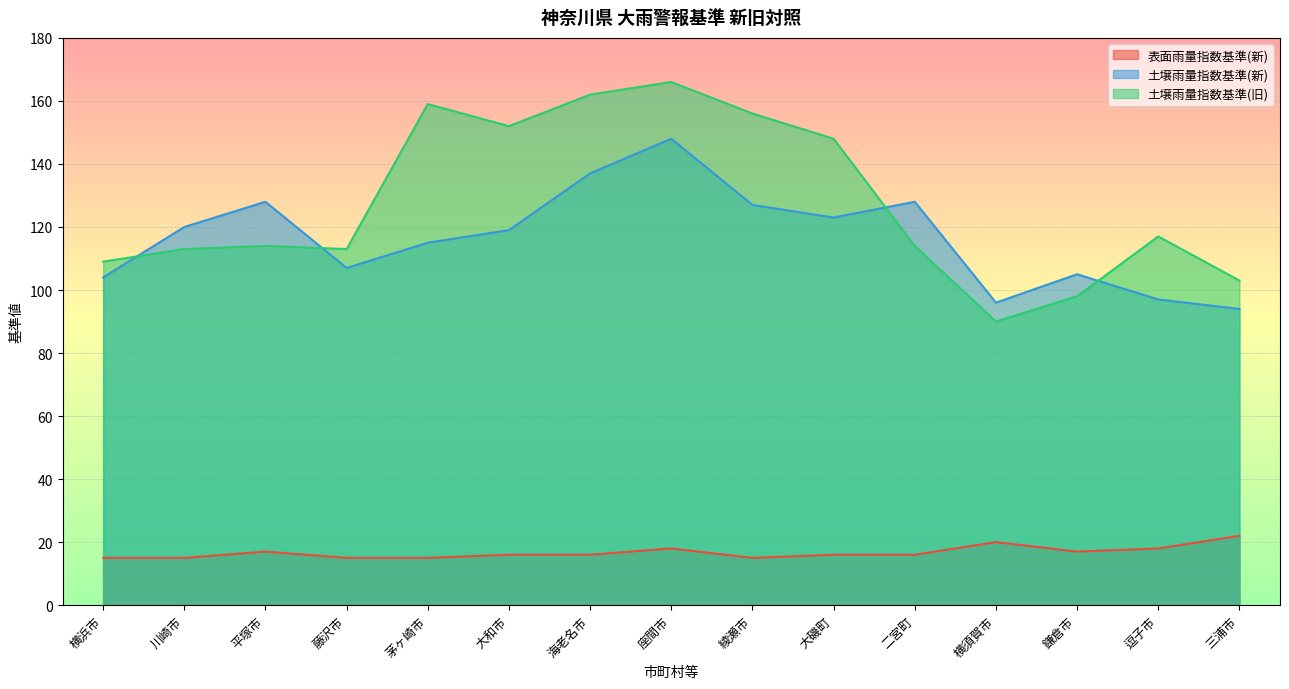

What is the label of the 9th point from the left?

綾瀬市